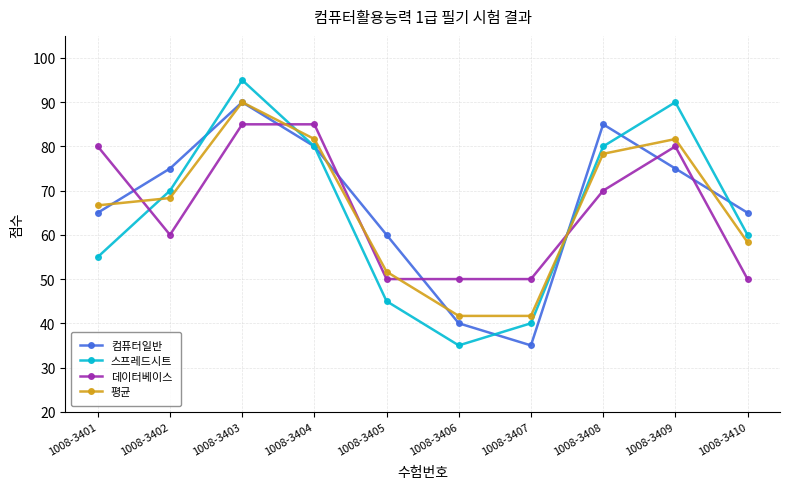

Which series has the largest total across all categories?

컴퓨터일반